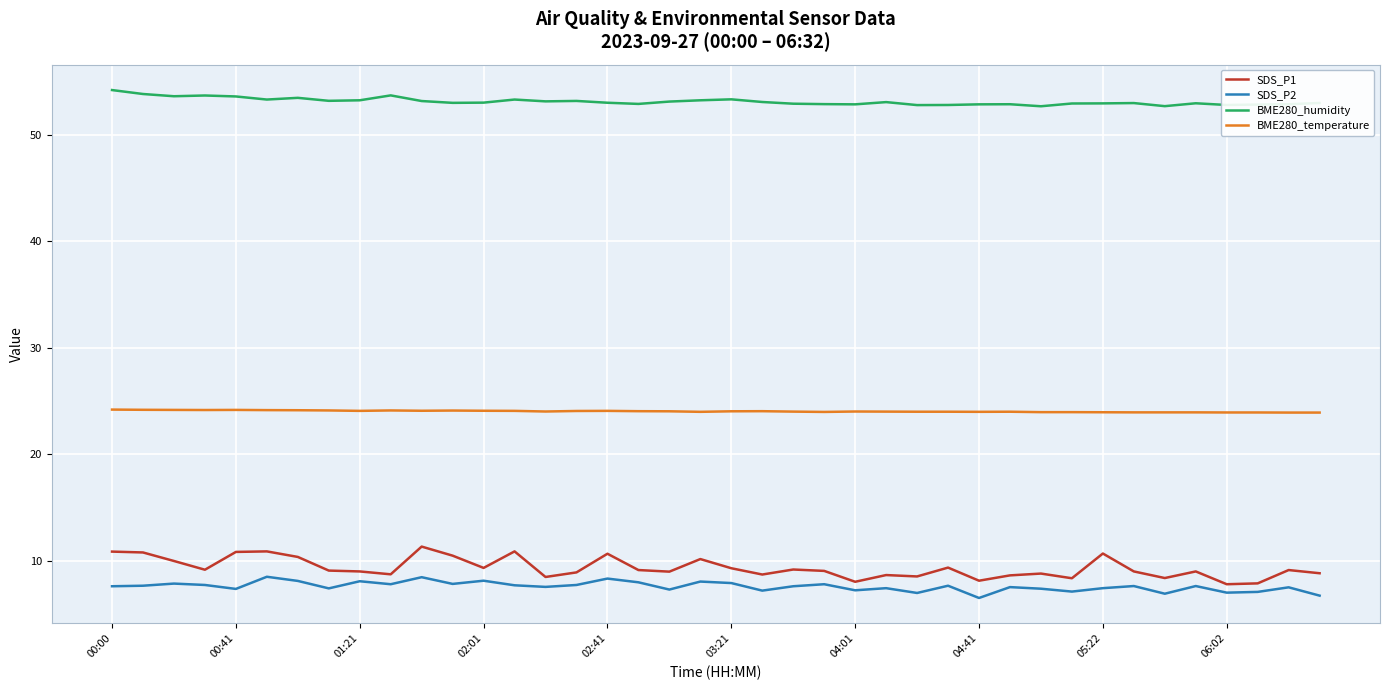

What is the difference between the maximum and minimum values in the SDS_P1 series?

3.5